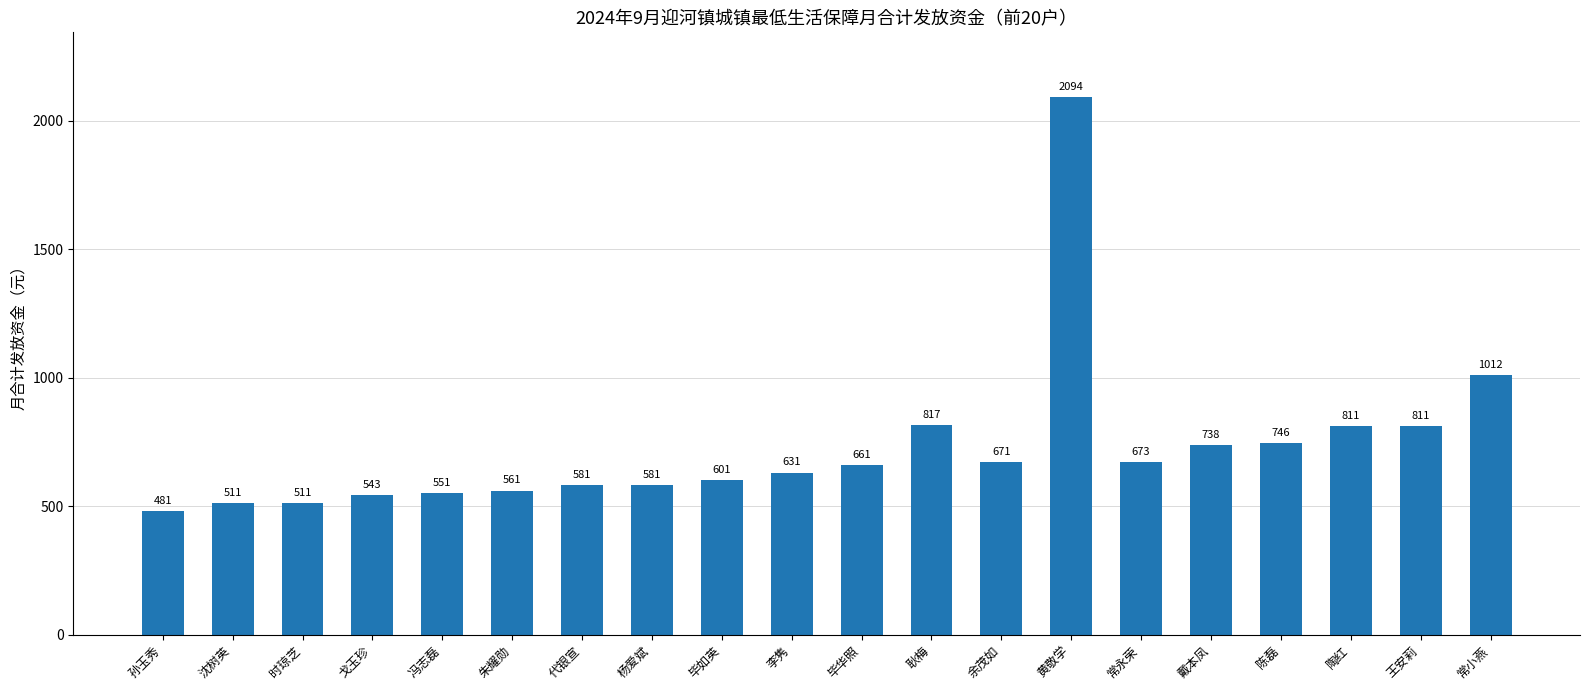

Count the number of categories in the chart.

20